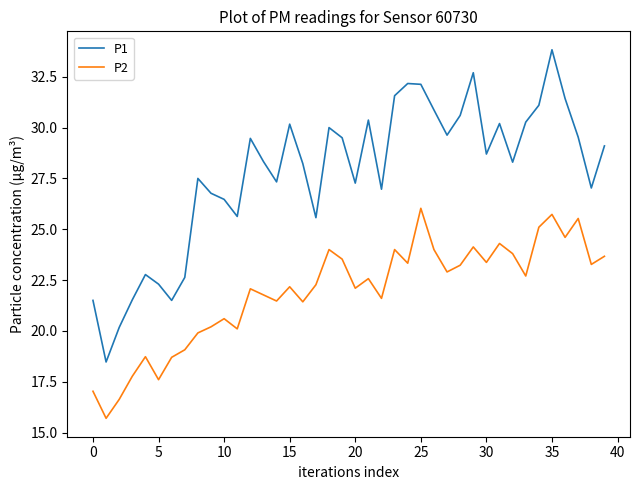

Which series has the largest range (max minus min)?

P1